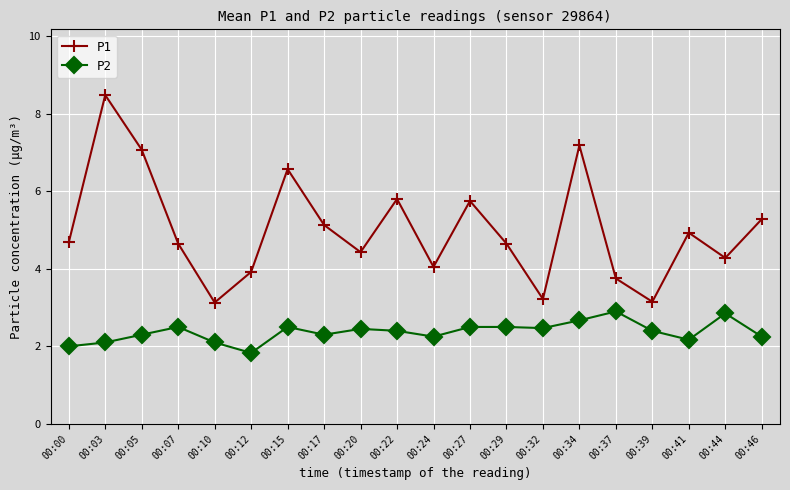

True or false: P1 has a value of 2.4 at 00:03.

False